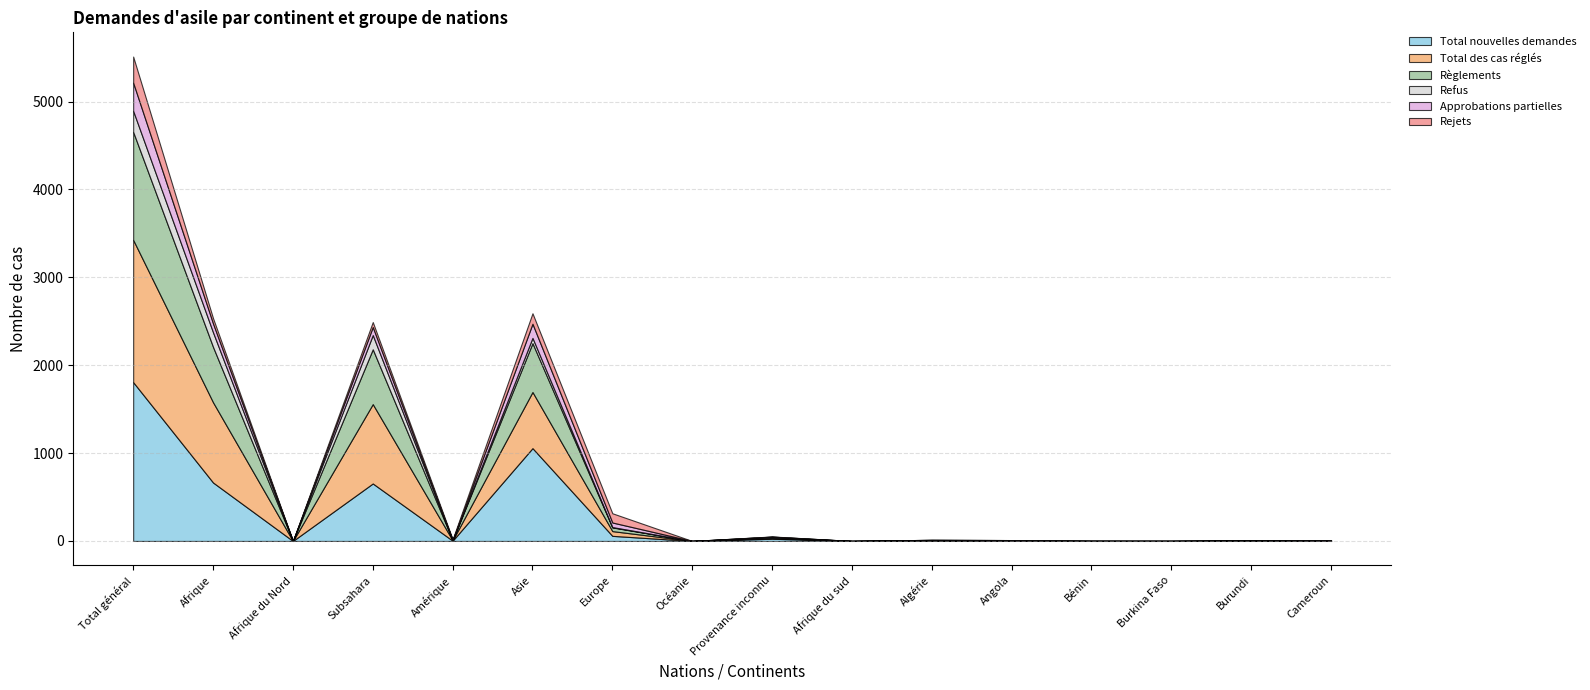

What value does the Approbations partielles series have at Afrique?

101